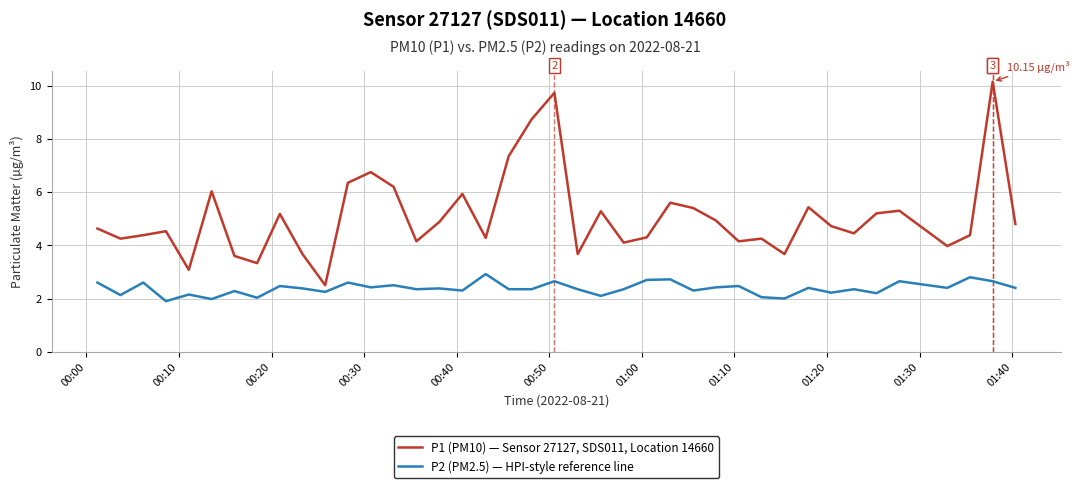

Is this an area chart (filled region under the line)?

No